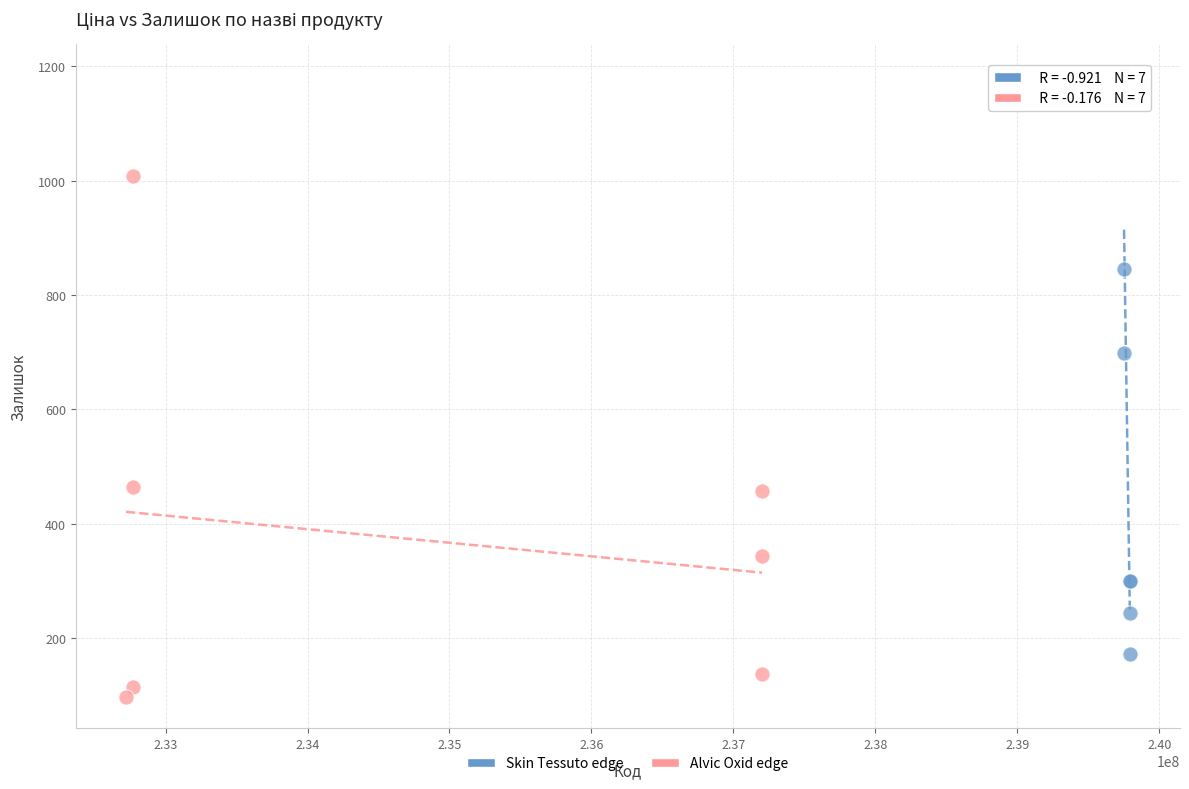

Which series contains the lowest Y value?

Alvic Oxid edge